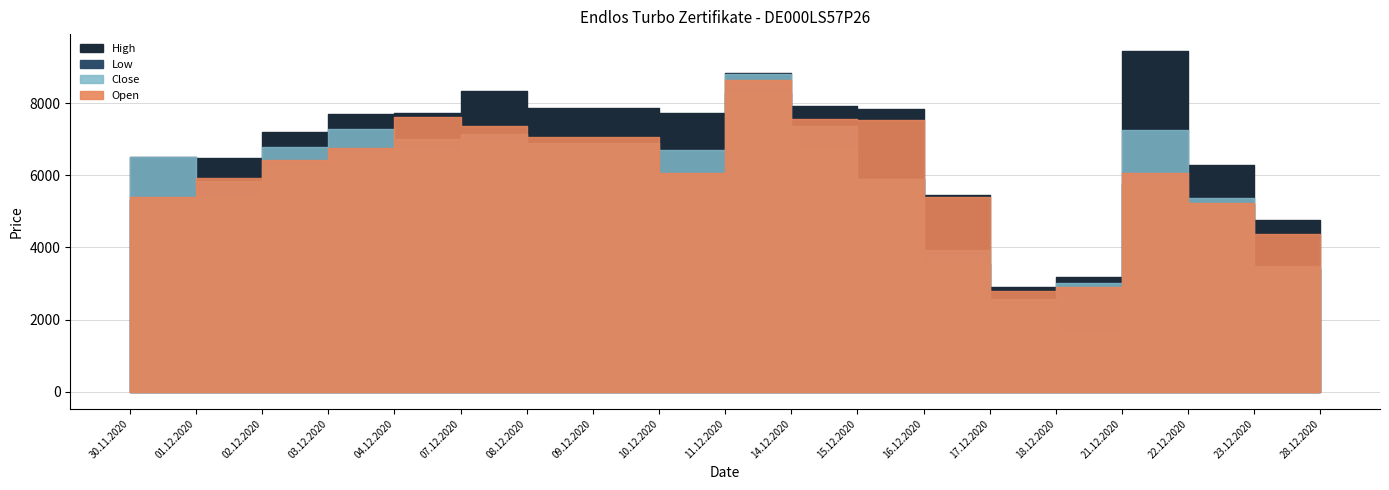

What is the value of the Close point at the 5th from the left?

7014